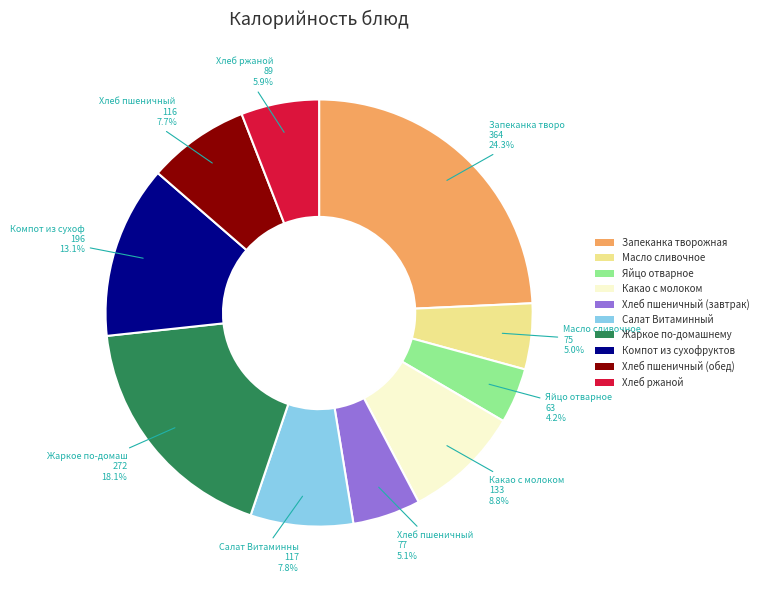

Which slice is the largest?

Запеканка творожная